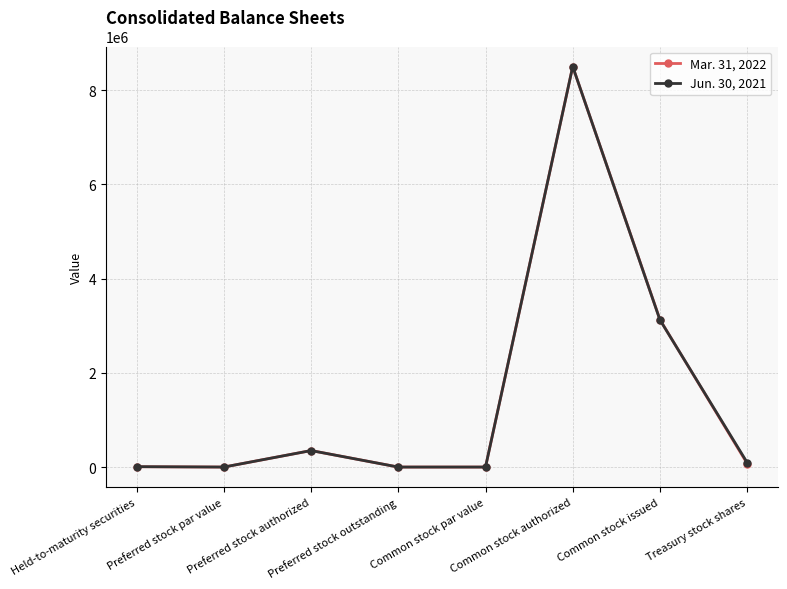

At which category does Jun. 30, 2021 reach its first local peak?

Preferred stock authorized